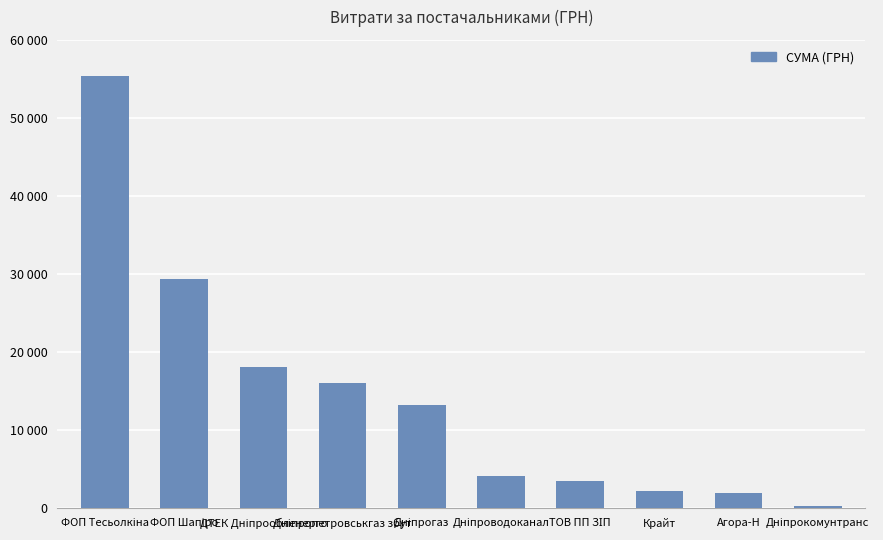

Where does the data first go above 13297?

ФОП Тесьолкіна